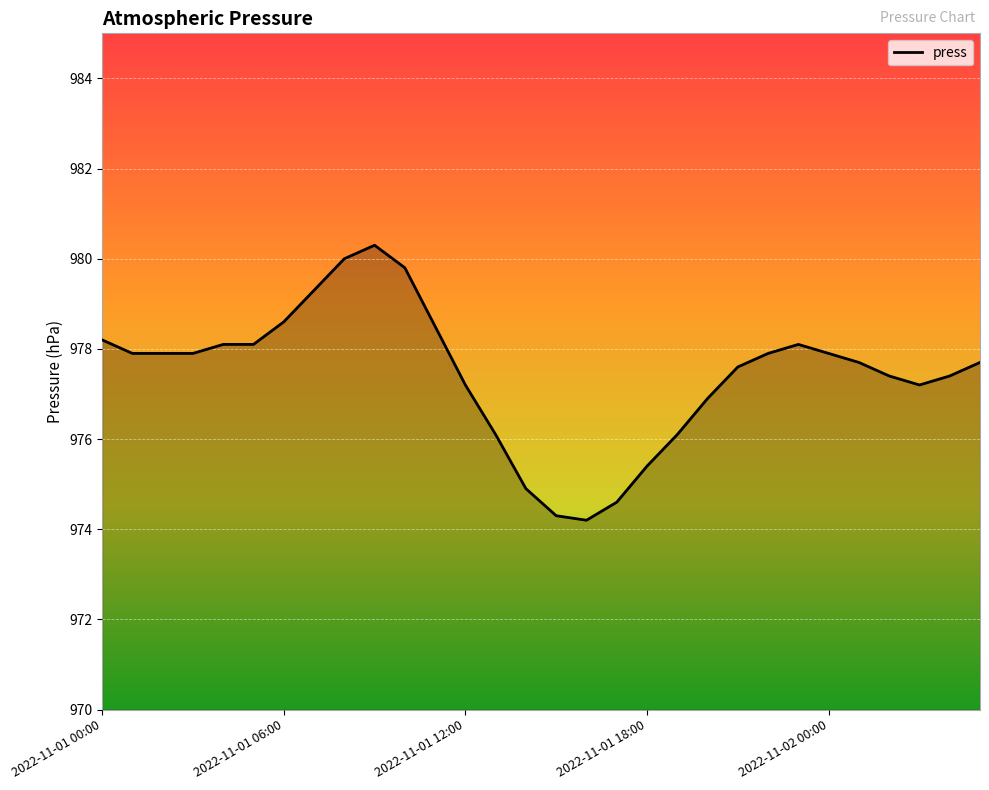

What is the difference between the maximum and minimum values?

6.1